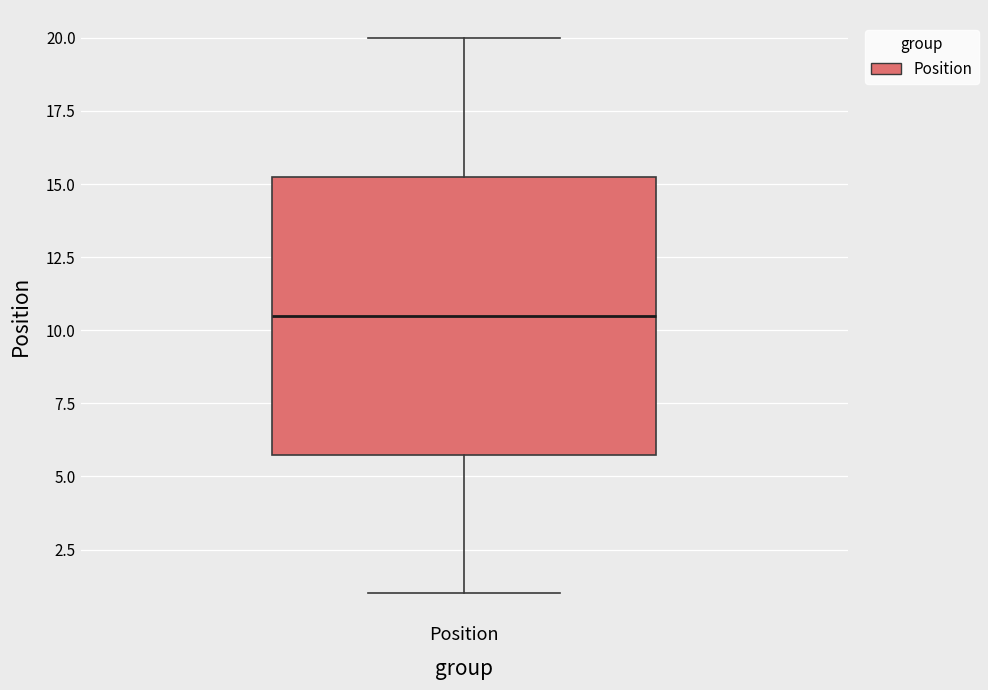

Where does the lower whisker of the box for Position end on the y-axis? The values are not printed on the chart, so give them approximately, as read against the axis.

1.0